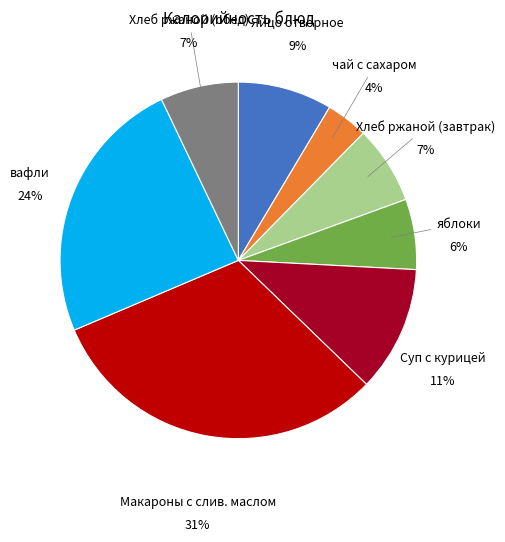

Do Суп с курицей and Хлеб ржаной (завтрак) together represent more than half of the pie?

No